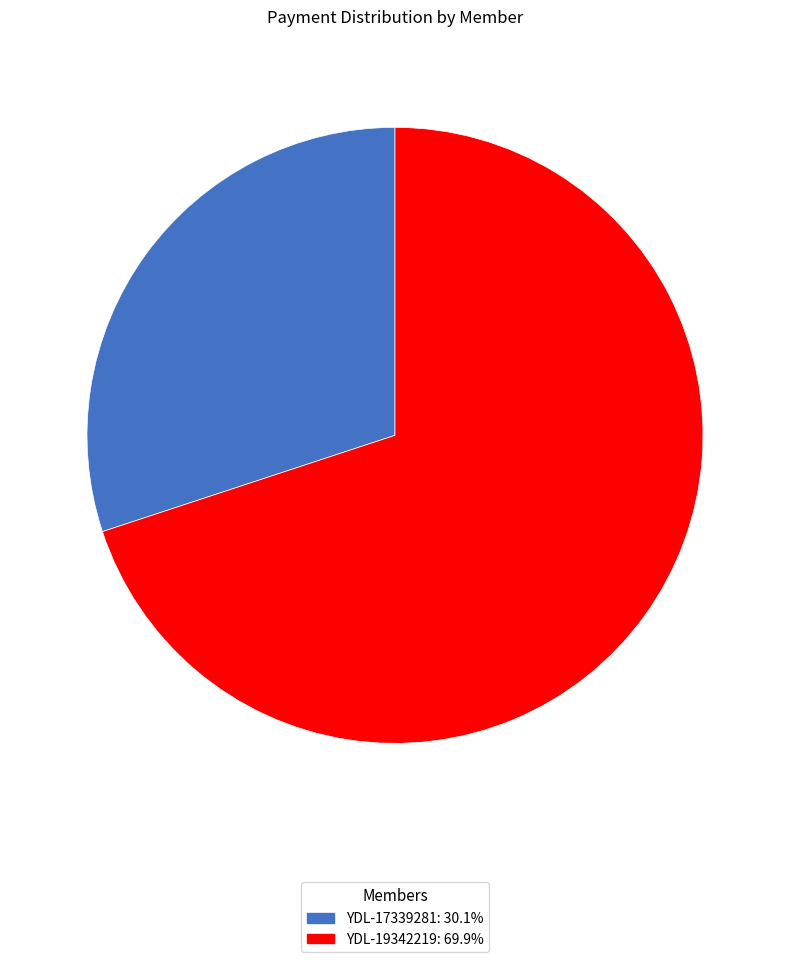

Rank the categories by value from lowest to highest.

YDL-17339281, YDL-19342219